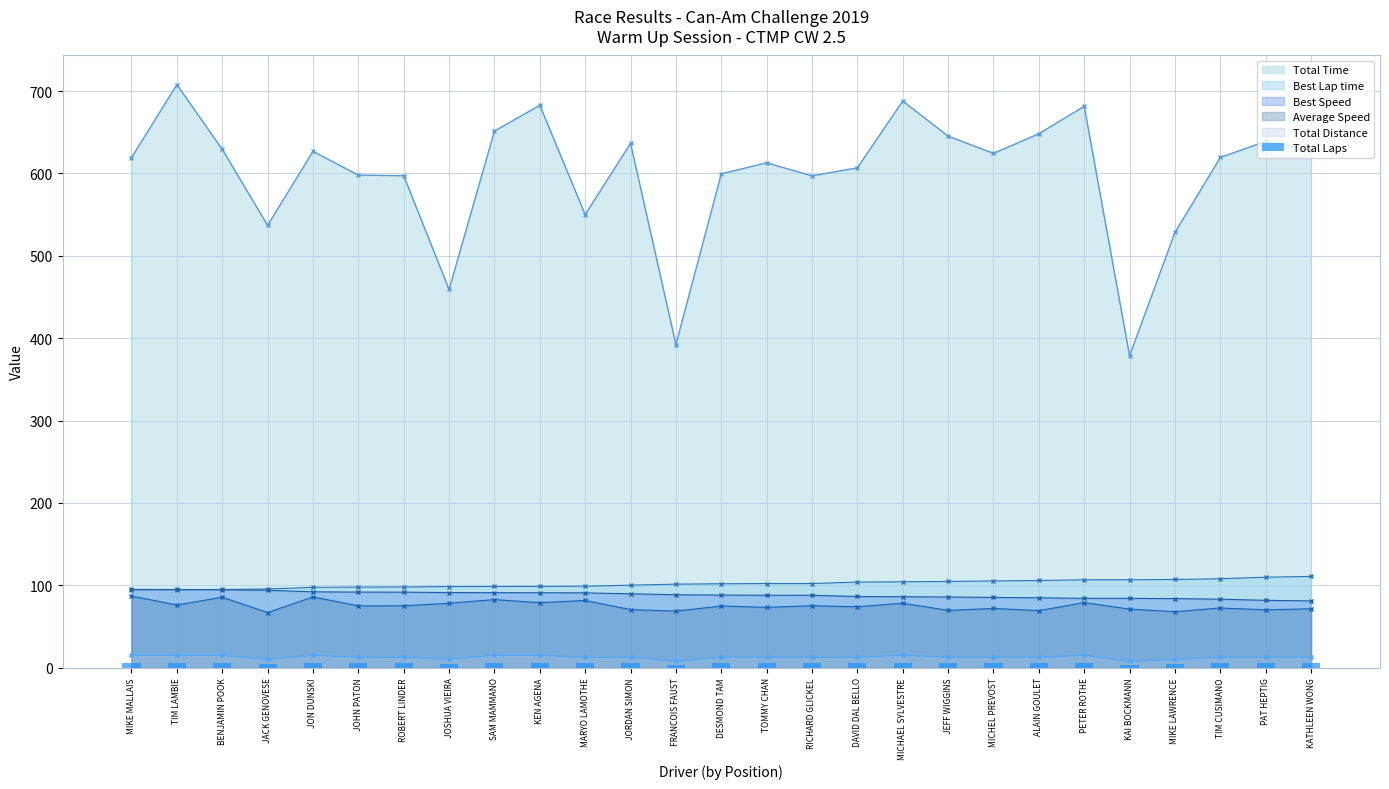

Is it true that the value at RICHARD GLICKEL is 2?

False